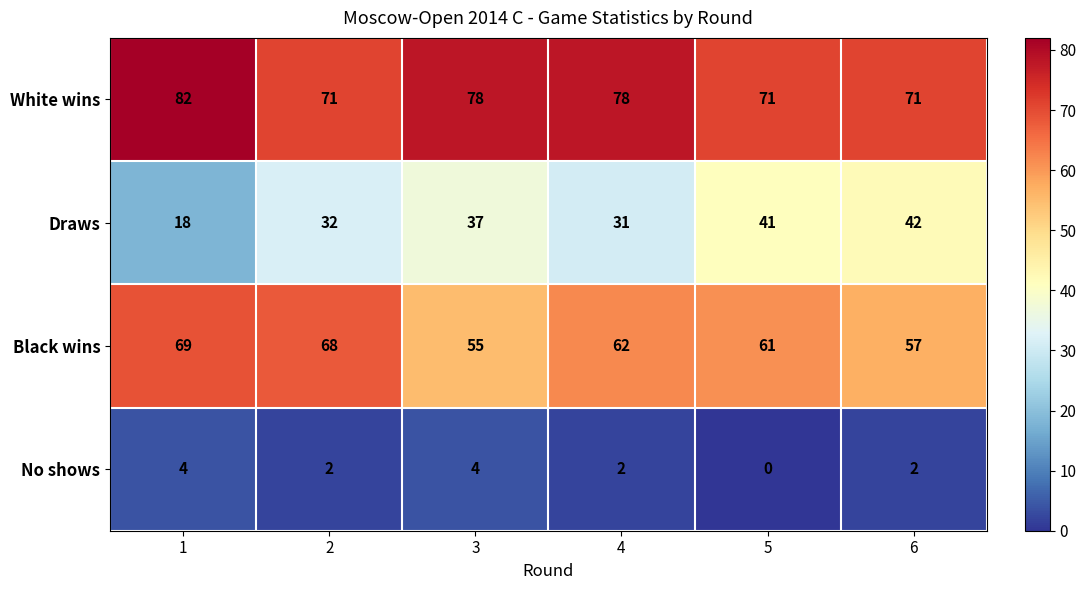

Rank the series at 1 from highest to lowest value.

White wins, Black wins, Draws, No shows